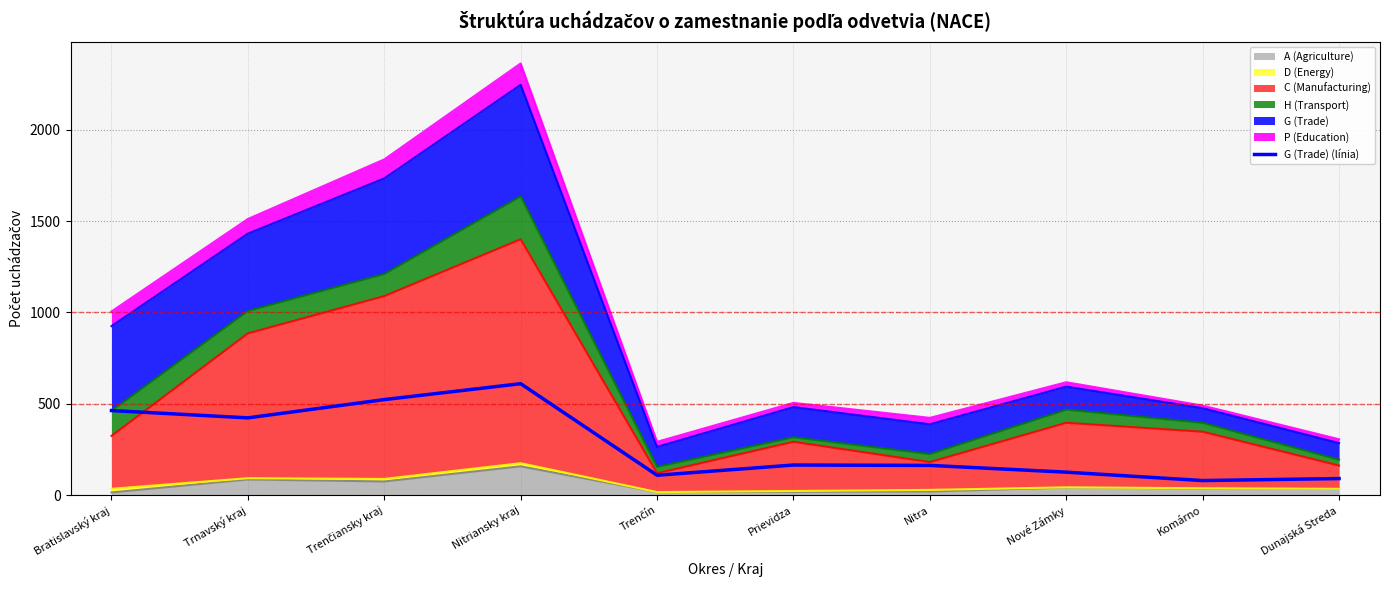

The chart shows a value of 604 at Trnavský kraj. True or false?

False